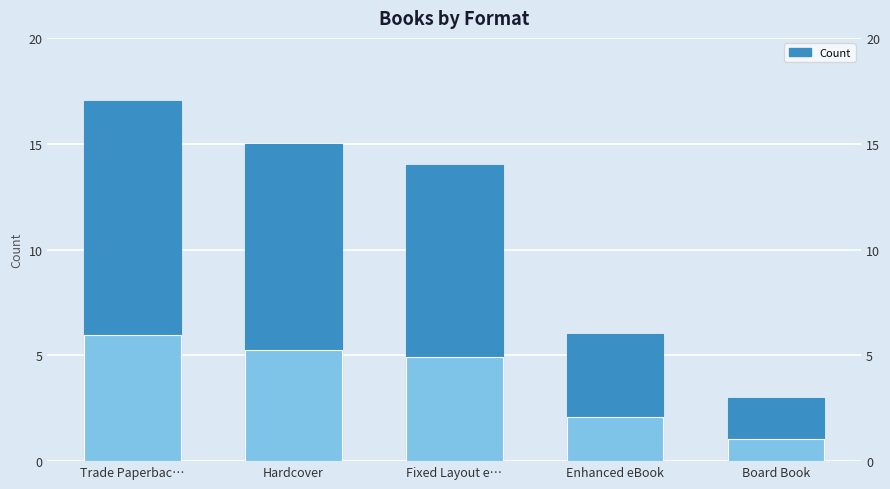

What is the difference between the maximum and minimum values?

14